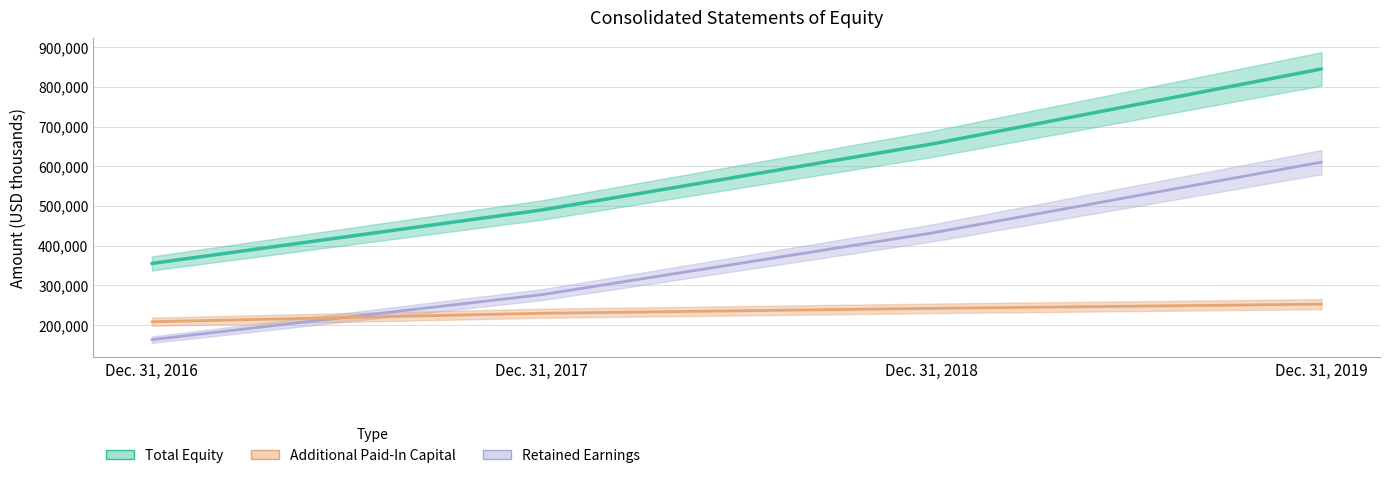

Which series has the largest total across all categories?

Total Equity